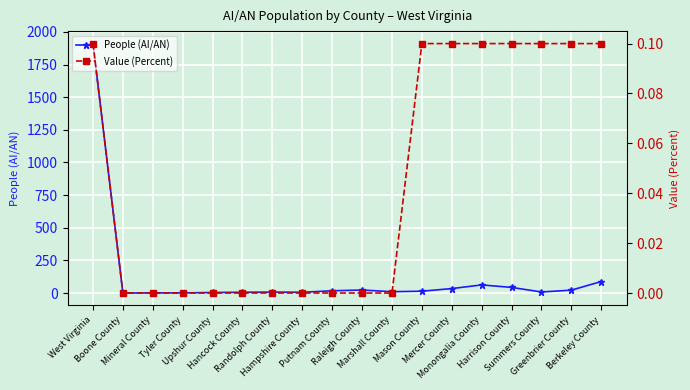

True or false: Value (Percent) and People (AI/AN) cross at least once.

False